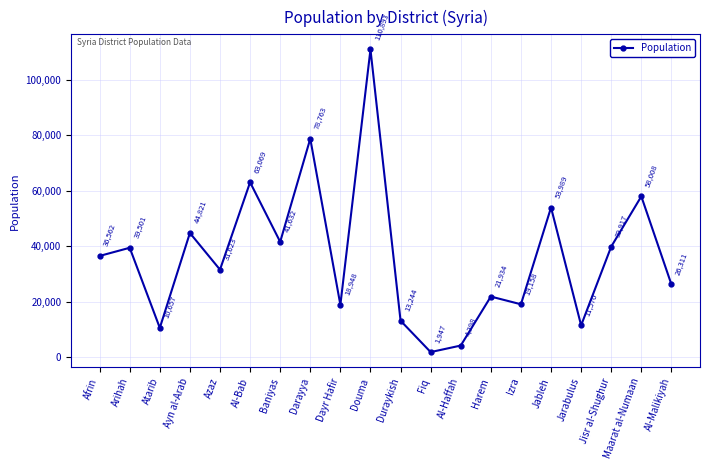

Read the value at Jableh, to the nearest 10.

53990